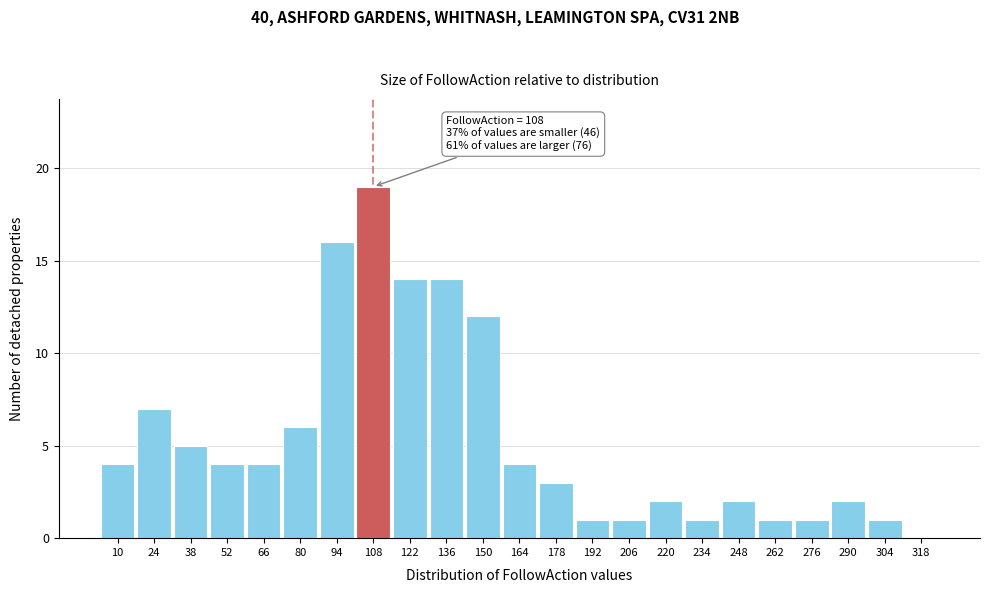

Reading left to right, transcribe all the data shown in this chart.

10=4	24=7	38=5	52=4	66=4	80=6	94=16	108=19	122=14	136=14	150=12	164=4	178=3	192=1	206=1	220=2	234=1	248=2	262=1	276=1	290=2	304=1	318=0